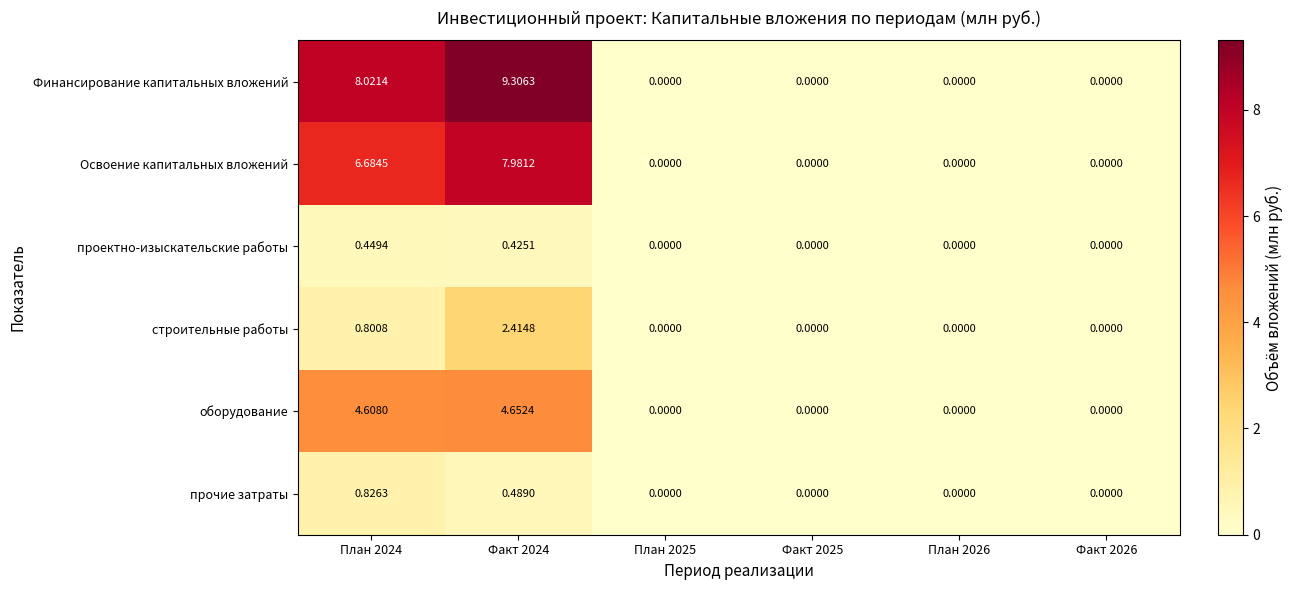

Which series changed the most between План 2024 and Факт 2024?

строительные работы